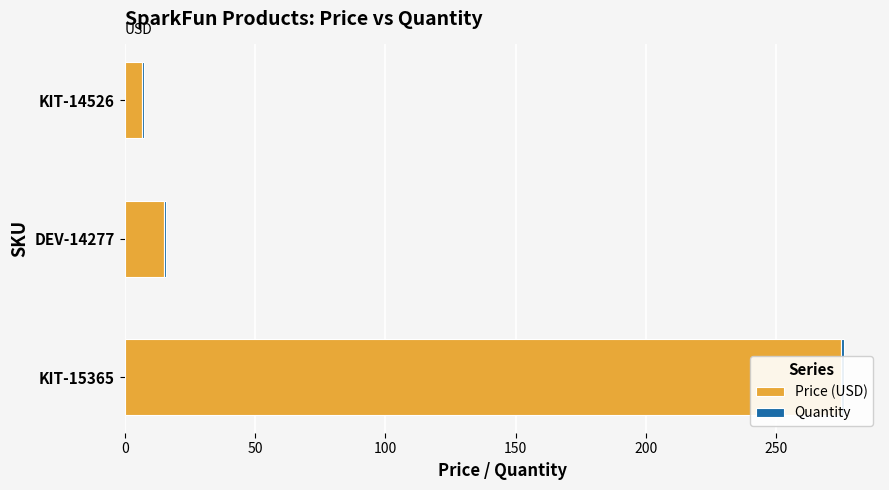

What are all the series names shown in the legend?

Price (USD), Quantity